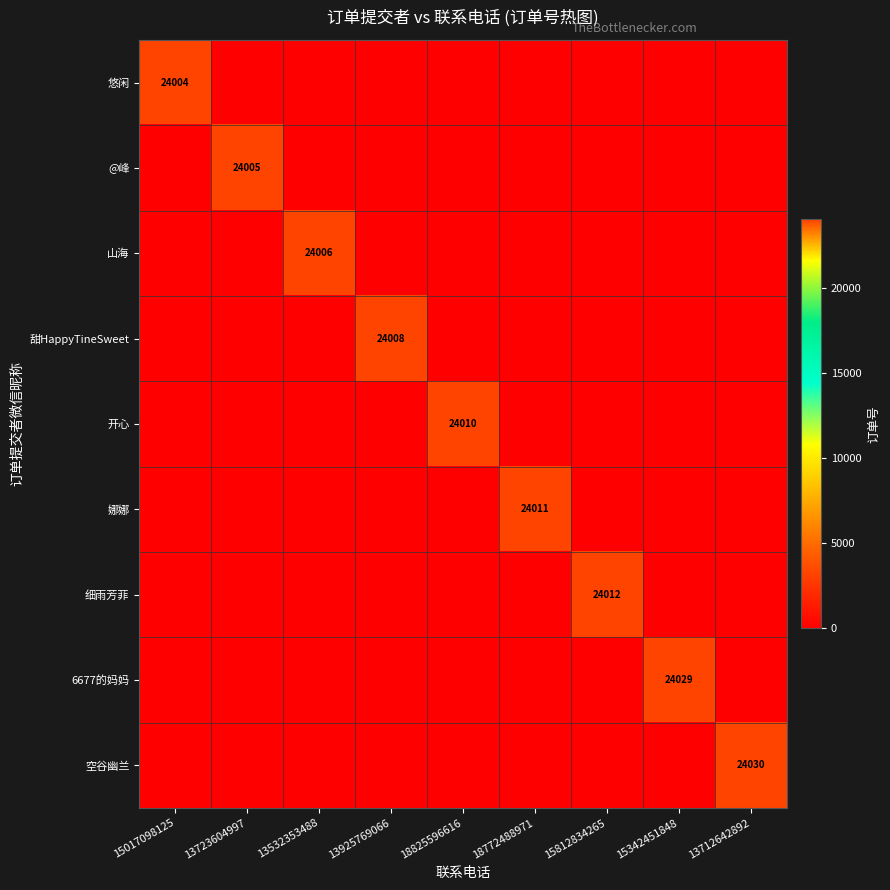

Between 15812834265 and 15342451848, which series saw the biggest shift?

6677的妈妈